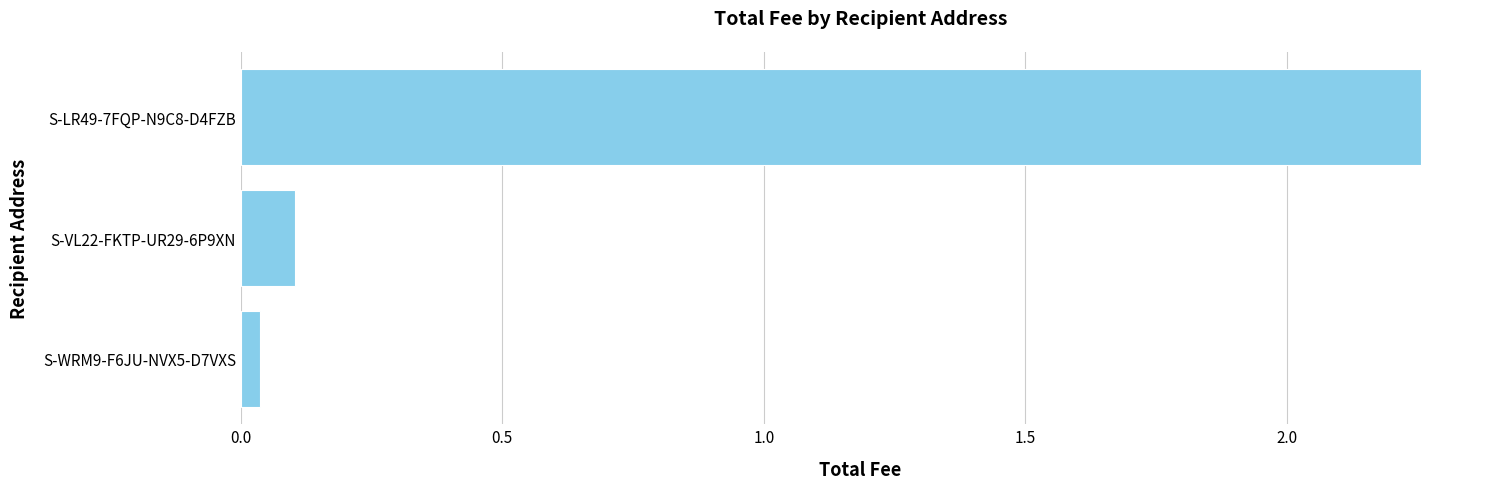

True or false: the data shows 0.2 at S-VL22-FKTP-UR29-6P9XN.

False